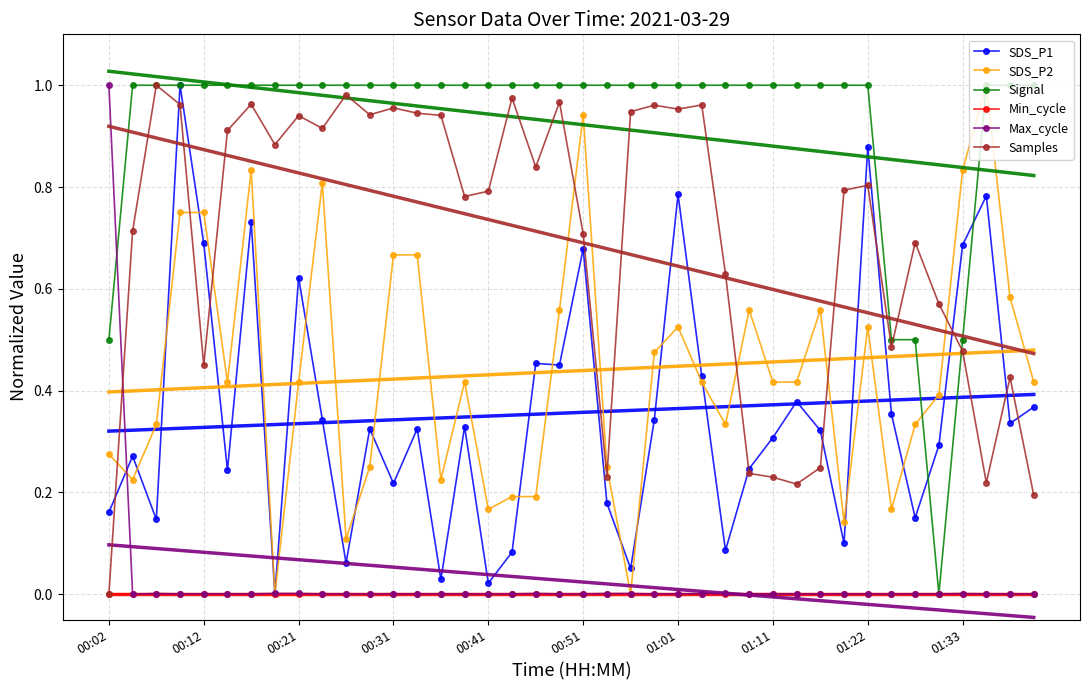

Reading left to right, list all the values displayed in this chart.

SDS_P1: 0.2	0.3	0.1	1.0	0.7	0.2	0.7	0.0	0.6	0.3	0.1	0.3	0.2	0.3	0.0	0.3	0.0	0.1	0.5	0.5	0.7	0.2	0.1	0.3	0.8	0.4	0.1	0.2	0.3	0.4	0.3	0.1	0.9	0.4	0.2	0.3	0.7	0.8	0.3	0.4
SDS_P2: 0.3	0.2	0.3	0.8	0.8	0.4	0.8	0.0	0.4	0.8	0.1	0.3	0.7	0.7	0.2	0.4	0.2	0.2	0.2	0.6	0.9	0.3	0.0	0.5	0.5	0.4	0.3	0.6	0.4	0.4	0.6	0.1	0.5	0.2	0.3	0.4	0.8	1.0	0.6	0.4
Signal: 0.5	1.0	1.0	1.0	1.0	1.0	1.0	1.0	1.0	1.0	1.0	1.0	1.0	1.0	1.0	1.0	1.0	1.0	1.0	1.0	1.0	1.0	1.0	1.0	1.0	1.0	1.0	1.0	1.0	1.0	1.0	1.0	1.0	0.5	0.5	0.0	0.5	1.0	1.0	1.0
Min_cycle: 0.0	0.0	0.0	0.0	0.0	0.0	0.0	0.0	0.0	0.0	0.0	0.0	0.0	0.0	0.0	0.0	0.0	0.0	0.0	0.0	0.0	0.0	0.0	0.0	0.0	0.0	0.0	0.0	0.0	0.0	0.0	0.0	0.0	0.0	0.0	0.0	0.0	0.0	0.0	0.0
Max_cycle: 1.0	0.0	0.0	0.0	0.0	0.0	0.0	0.0	0.0	0.0	0.0	0.0	0.0	0.0	0.0	0.0	0.0	0.0	0.0	0.0	0.0	0.0	0.0	0.0	0.0	0.0	0.0	0.0	0.0	0.0	0.0	0.0	0.0	0.0	0.0	0.0	0.0	0.0	0.0	0.0
Samples: 0.0	0.7	1.0	1.0	0.4	0.9	1.0	0.9	0.9	0.9	1.0	0.9	1.0	0.9	0.9	0.8	0.8	1.0	0.8	1.0	0.7	0.2	0.9	1.0	1.0	1.0	0.6	0.2	0.2	0.2	0.2	0.8	0.8	0.5	0.7	0.6	0.5	0.2	0.4	0.2